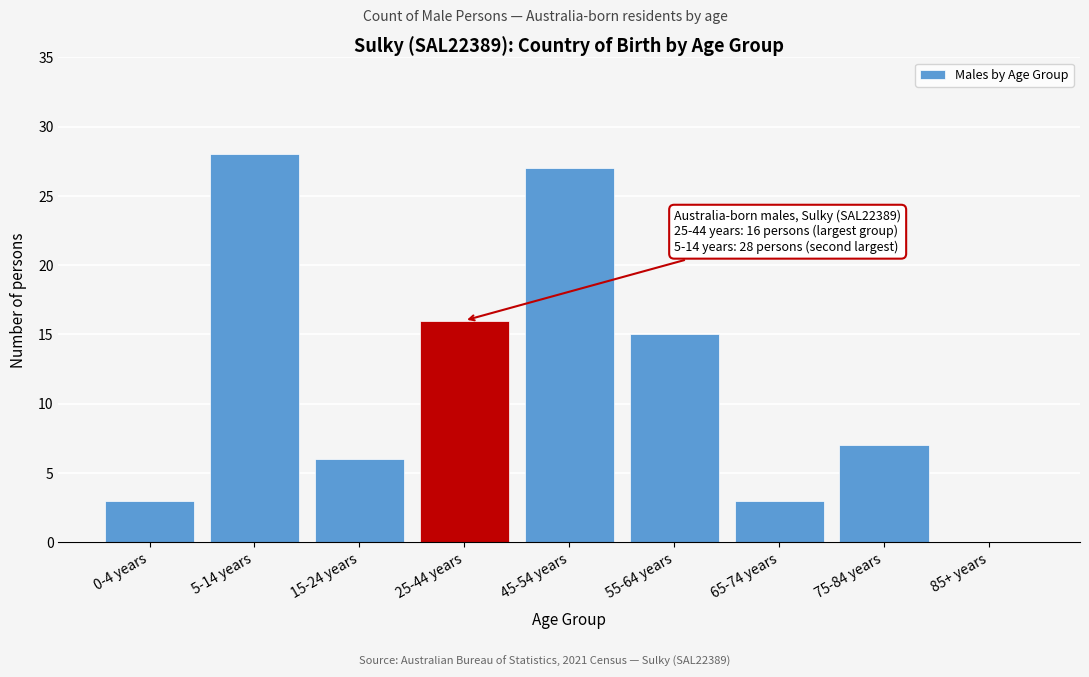

Reading left to right, extract all data points from this chart.

0-4 years=3	5-14 years=28	15-24 years=6	25-44 years=16	45-54 years=27	55-64 years=15	65-74 years=3	75-84 years=7	85+ years=0